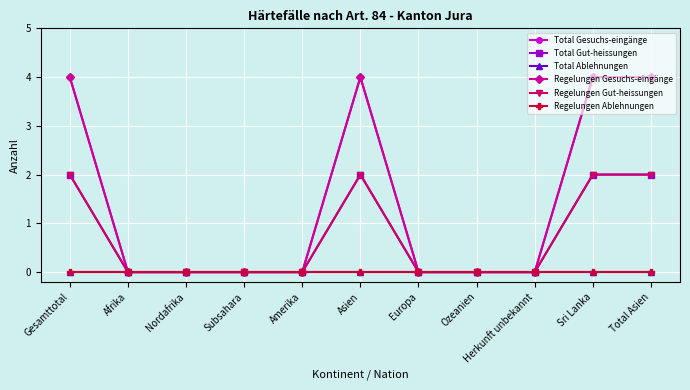

True or false: Total Gut-heissungen has more than 2 points higher than both neighbors.

False